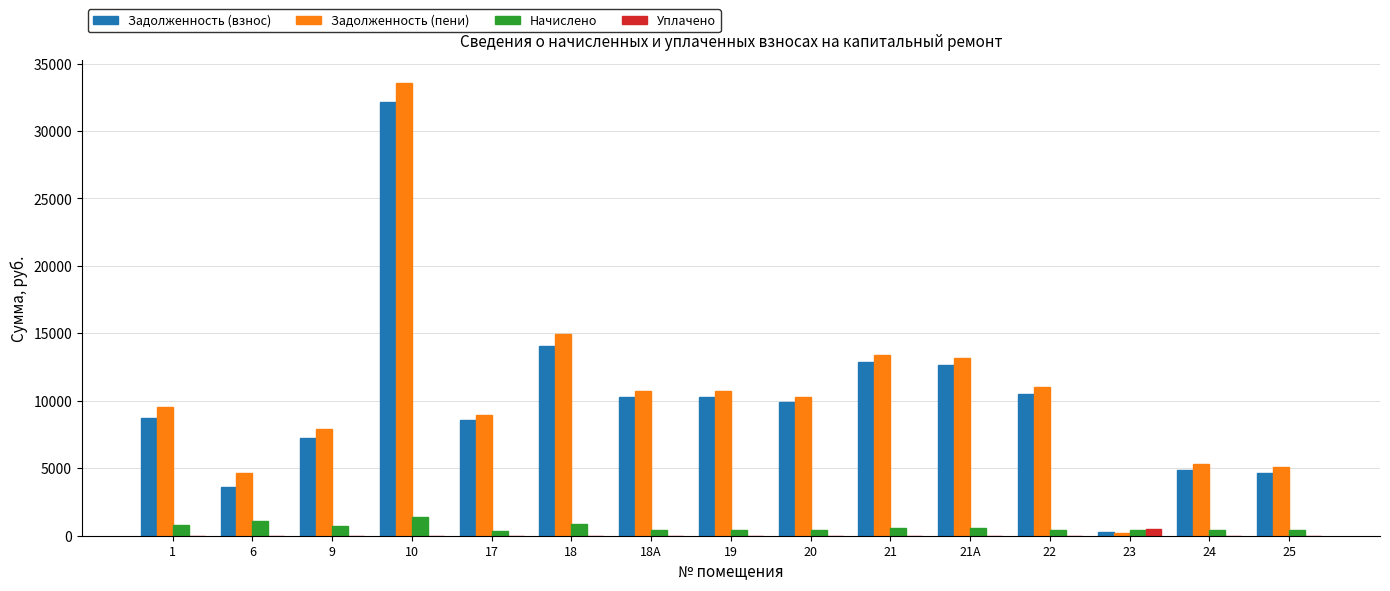

The value of Задолженность (пени) at 21А is 13176.2. True or false?

True